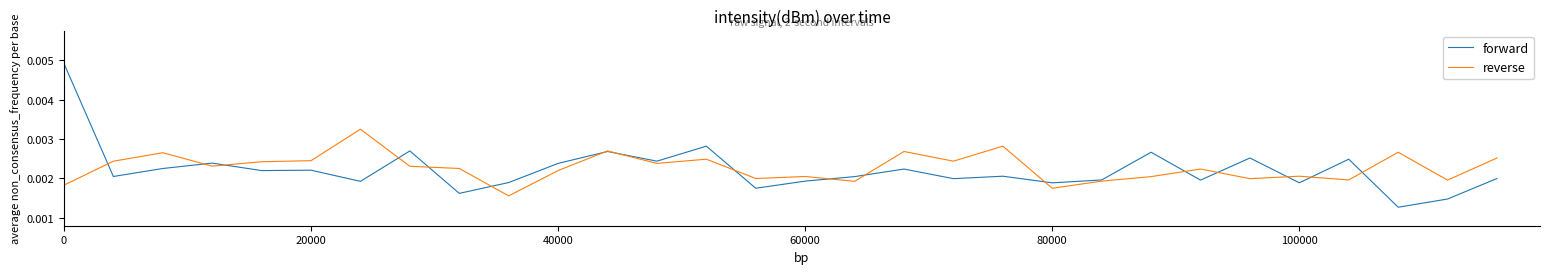

At how many categories does at least one series exceed 0?

30